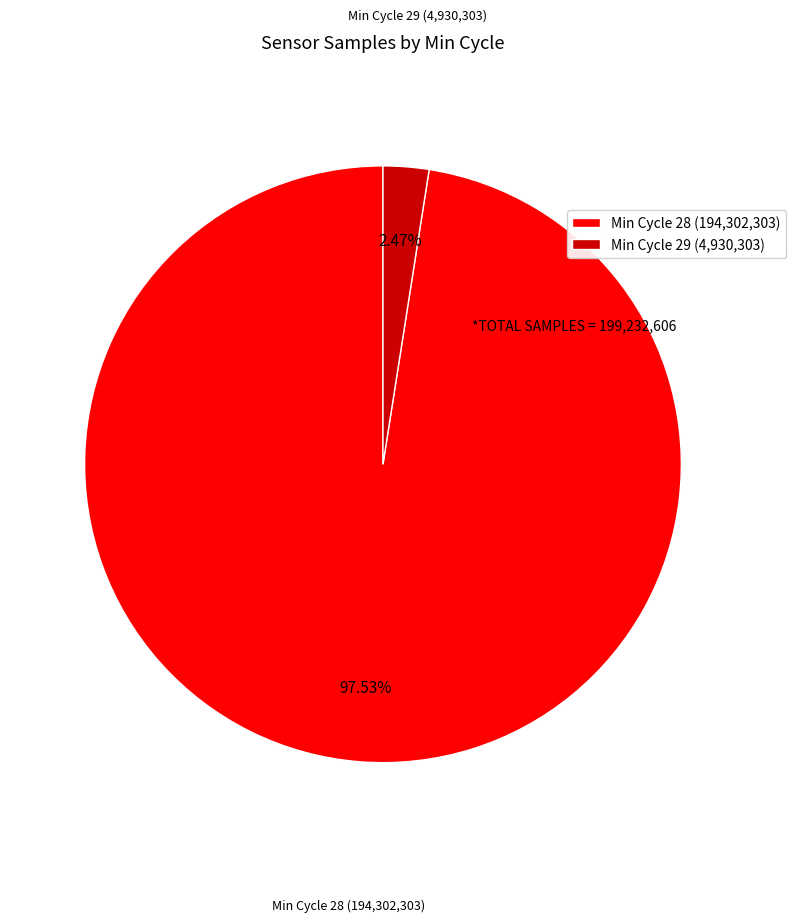

Which has a higher value, Min Cycle 29 (4,930,303) or Min Cycle 28 (194,302,303)?

Min Cycle 28 (194,302,303)